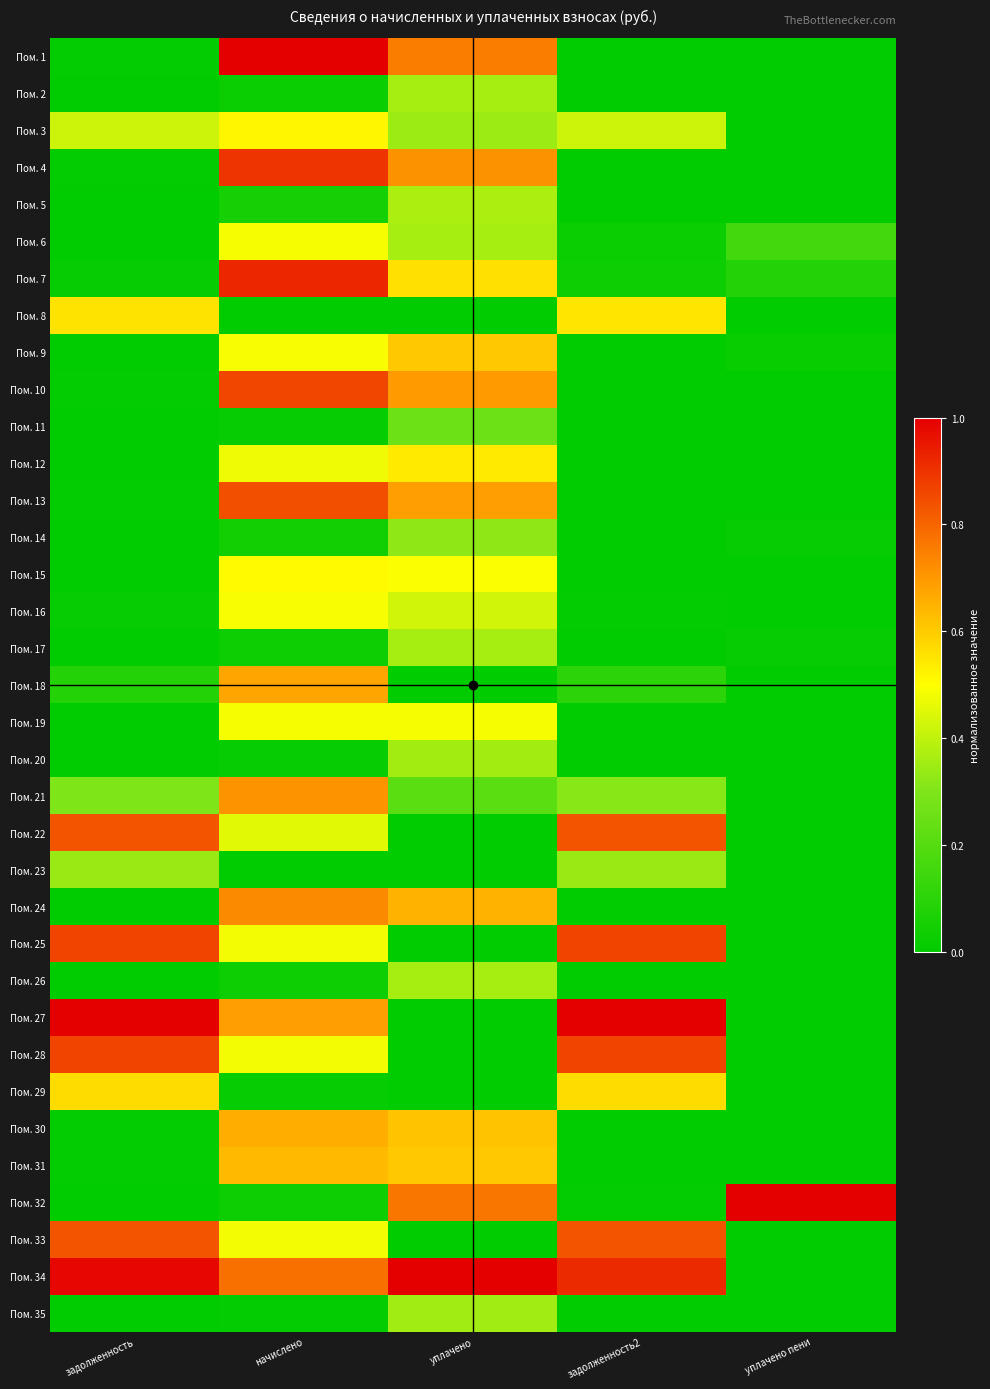

Which has a higher value, уплачено пени or задолженность2?

задолженность2